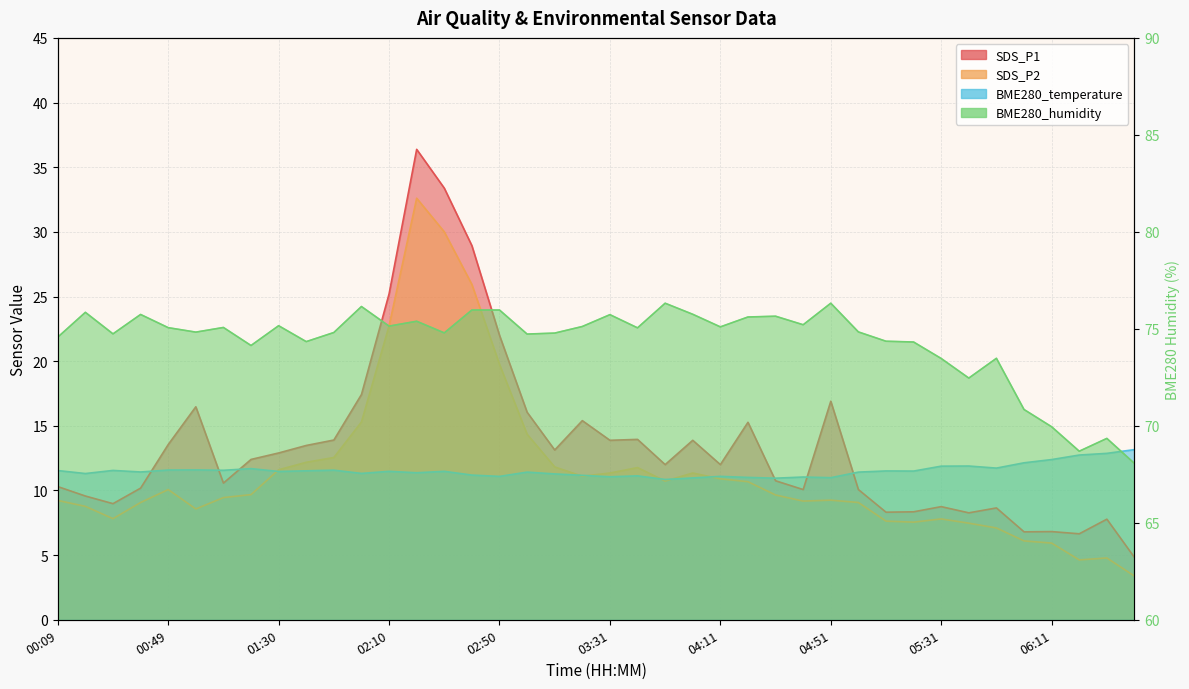

Reading left to right, what are all the values shown in this chart?

SDS_P1: 10.3	9.6	9.0	10.2	13.6	16.5	10.6	12.4	12.9	13.5	13.9	17.4	25.2	36.4	33.4	28.9	22.0	16.1	13.1	15.4	13.9	13.9	12.0	13.9	12.0	15.3	10.8	10.1	16.9	10.1	8.3	8.3	8.8	8.3	8.7	6.8	6.8	6.7	7.8	4.8
SDS_P2: 9.2	8.8	7.8	9.1	10.1	8.6	9.4	9.7	11.6	12.2	12.6	15.3	22.7	32.6	30.0	25.9	19.8	14.3	11.8	11.1	11.3	11.8	10.7	11.3	10.9	10.7	9.7	9.2	9.2	9.1	7.6	7.5	7.8	7.5	7.1	6.1	5.9	4.6	4.8	3.4
BME280_temperature: 11.5	11.3	11.6	11.4	11.6	11.6	11.6	11.7	11.5	11.5	11.6	11.3	11.5	11.4	11.5	11.2	11.1	11.4	11.3	11.2	11.1	11.1	10.8	11.0	11.1	11.0	10.9	11.0	11.0	11.4	11.5	11.5	11.9	11.9	11.7	12.1	12.4	12.7	12.9	13.2
BME280_humidity: 74.6	75.8	74.7	75.7	75.1	74.8	75.1	74.1	75.2	74.3	74.8	76.2	75.1	75.4	74.8	76.0	76.0	74.7	74.8	75.1	75.7	75.0	76.3	75.8	75.1	75.6	75.7	75.2	76.3	74.8	74.4	74.3	73.5	72.5	73.5	70.8	70.0	68.7	69.3	68.1